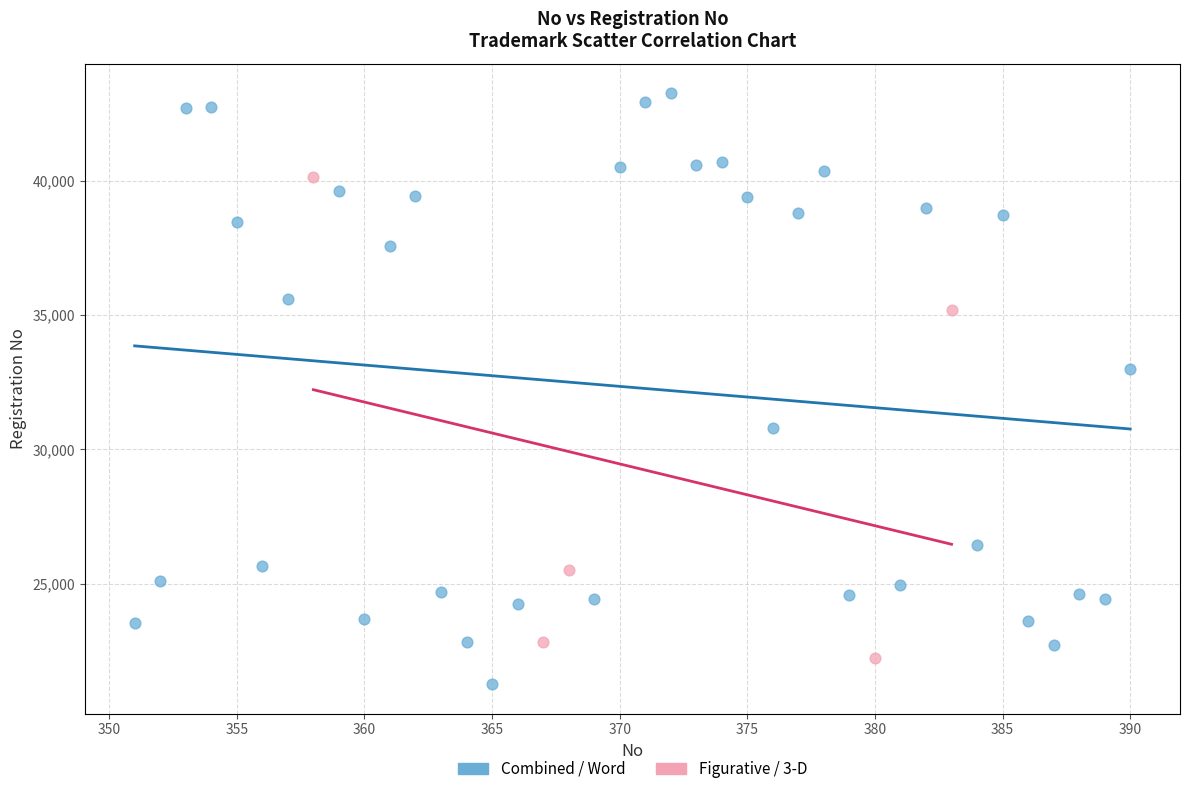

Which series has the largest Y range (max minus min)?

Combined / Word